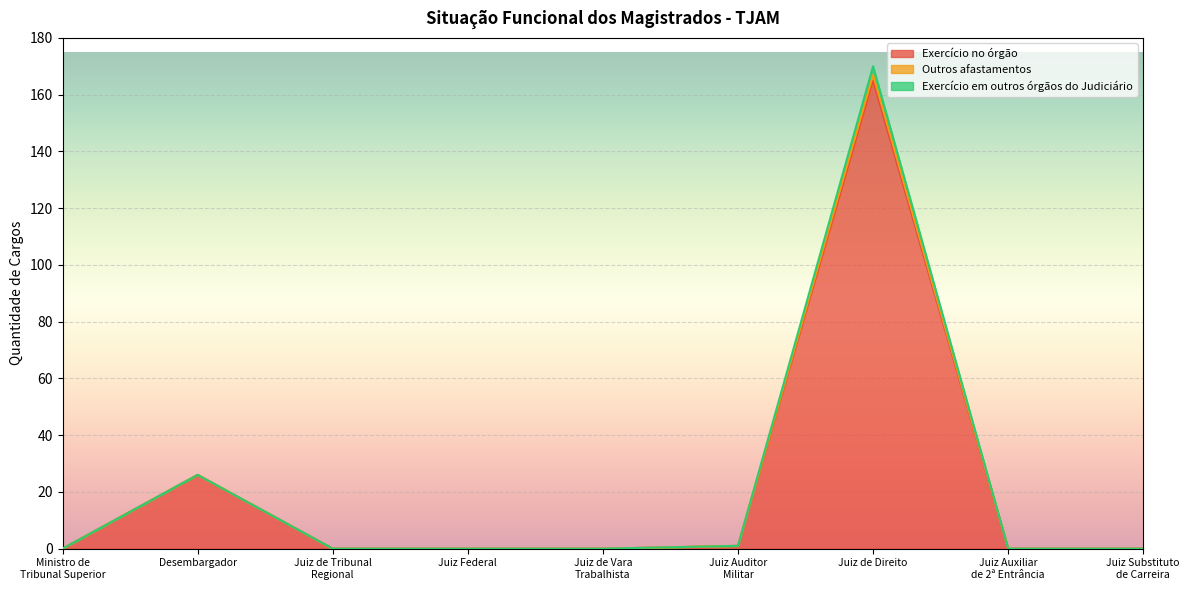

At which category is the sum across all series the highest?

Juiz de Direito